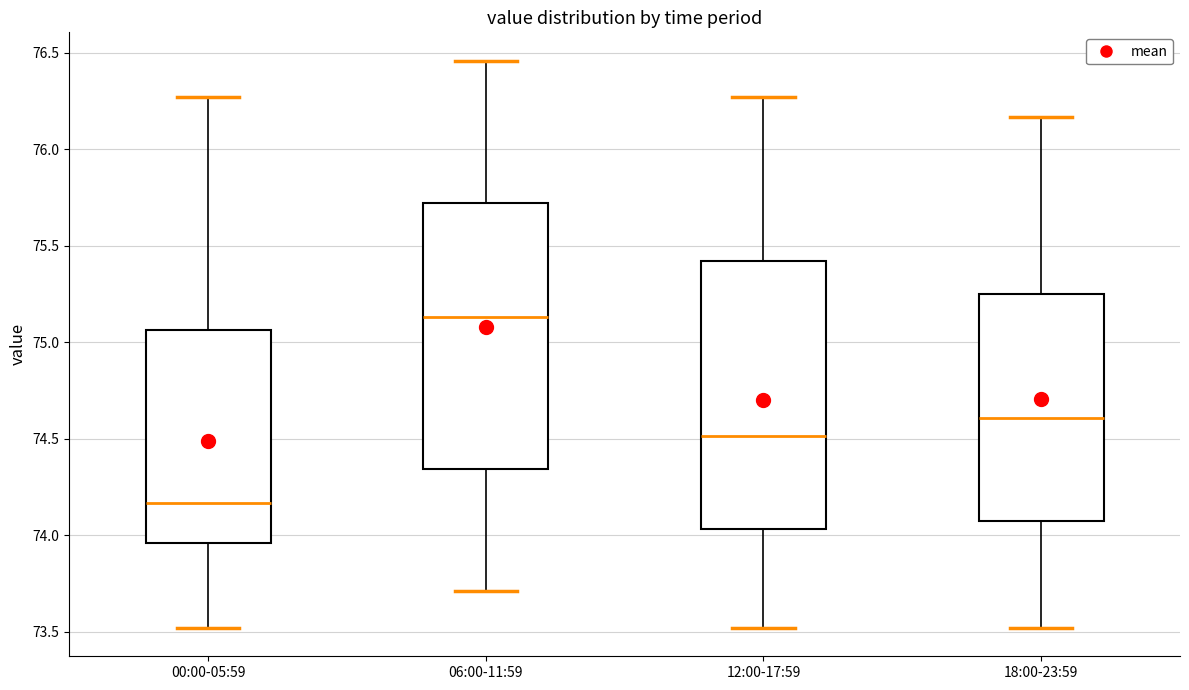

Reading left to right, transcribe this box plot: for each box, give where its median line is, the range the box spans, and where its two whiskers end, as read against the y-axis. The values are not printed on the chart, so give them approximately, as read against the axis.

00:00-05:59: median 74.15, box 73.95 to 75.05, whiskers 73.50 to 76.25
06:00-11:59: median 75.15, box 74.35 to 75.70, whiskers 73.70 to 76.45
12:00-17:59: median 74.50, box 74.05 to 75.40, whiskers 73.50 to 76.25
18:00-23:59: median 74.60, box 74.05 to 75.25, whiskers 73.50 to 76.15